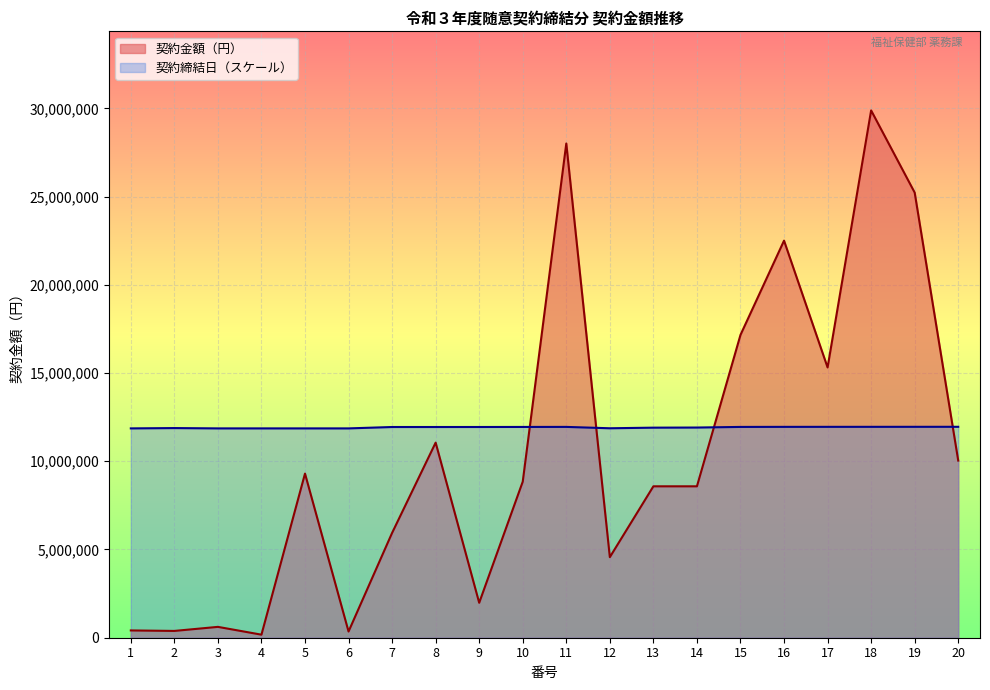

How many data points in 契約金額（円） are above 8844000?

9